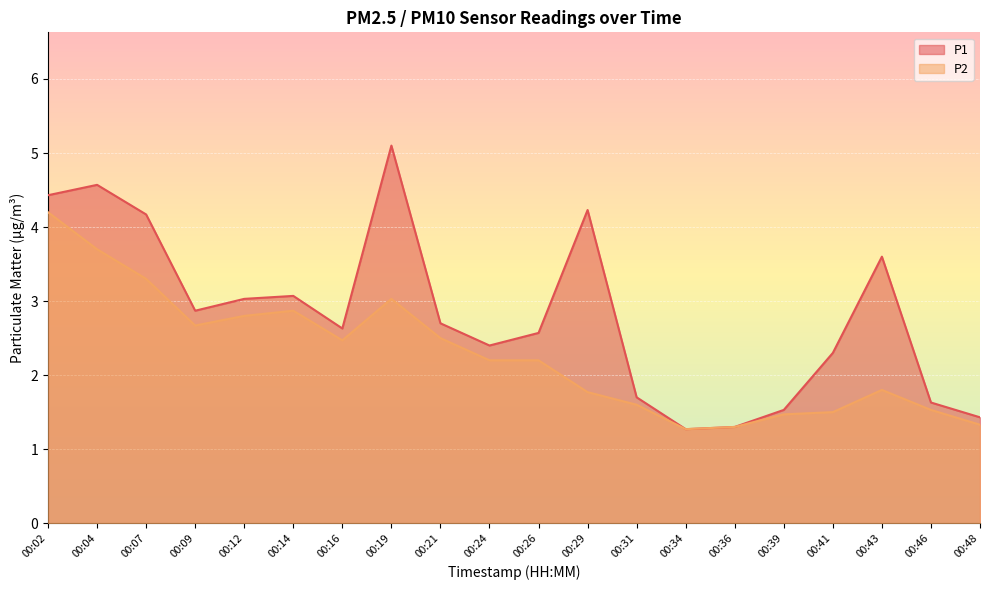

What is the value of the P1 point at the 6th from the left?

3.1